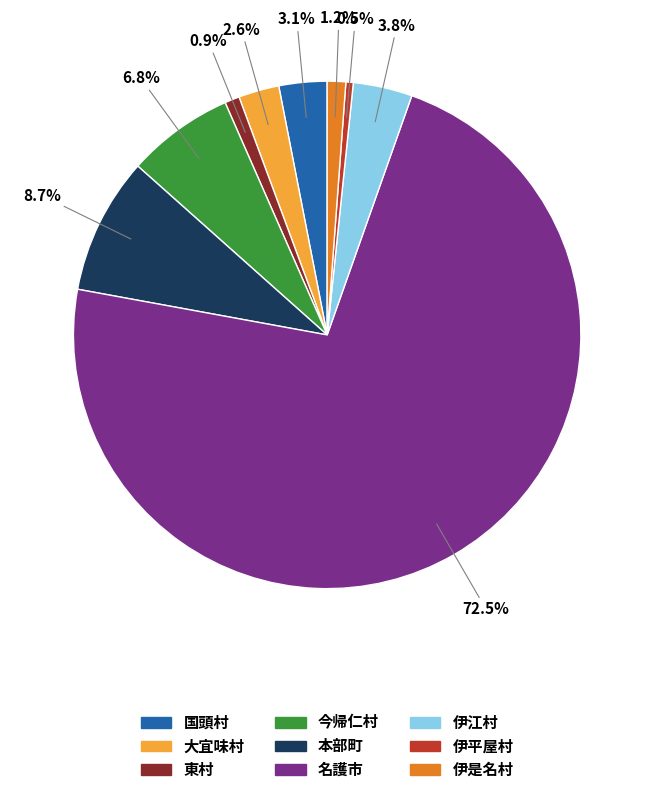

How many segments does this pie chart have?

9